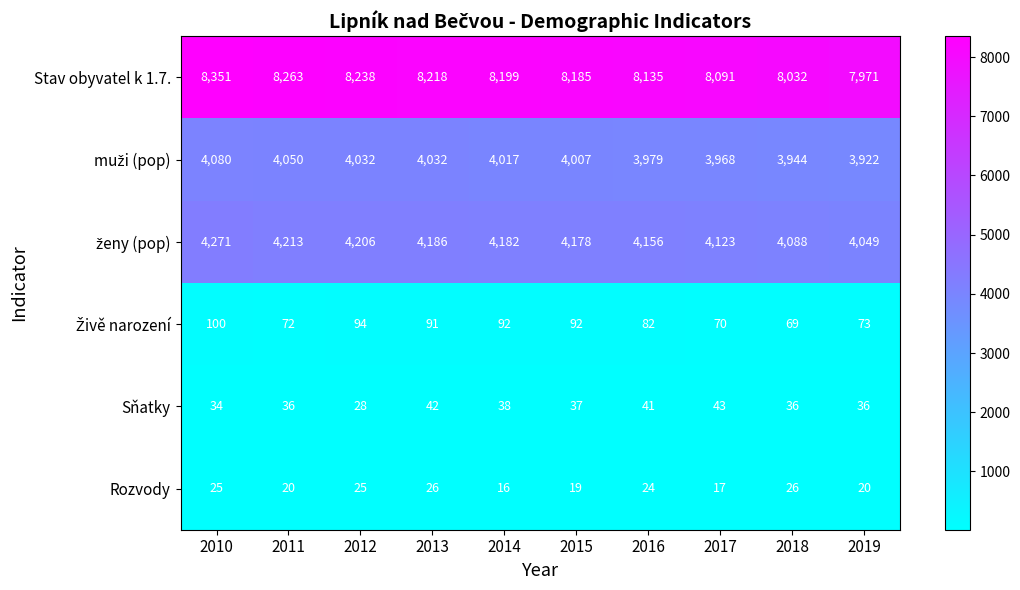

Which series has the widest spread of values?

Stav obyvatel k 1.7.